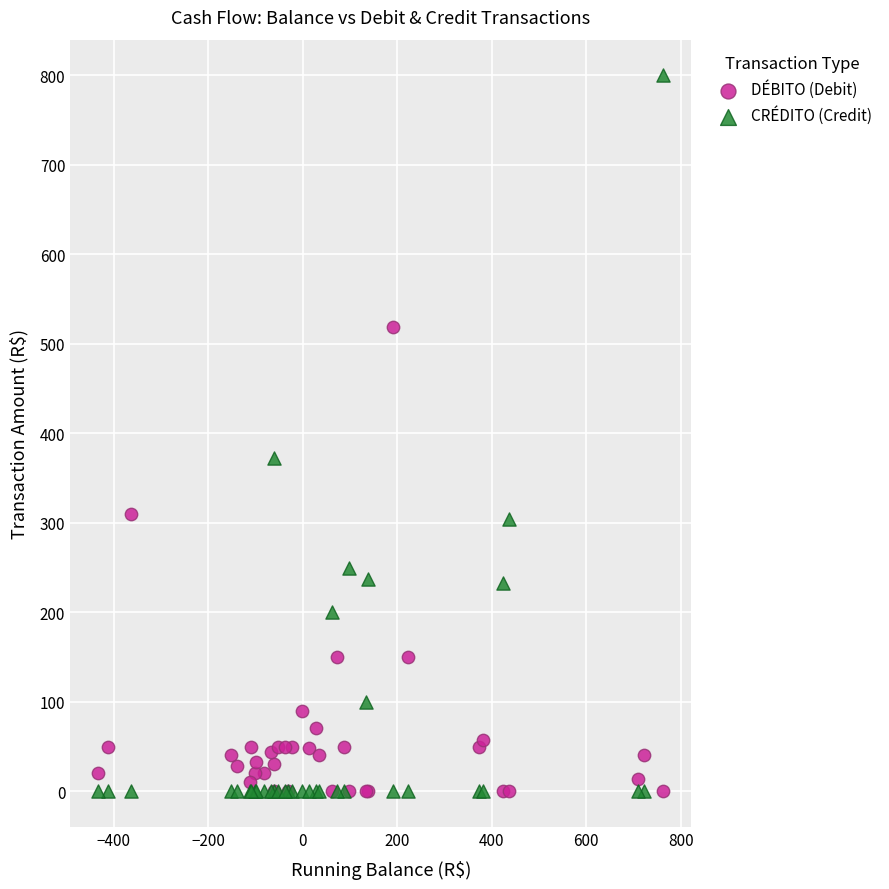

Which series has the largest Y range (max minus min)?

CRÉDITO (Credit)